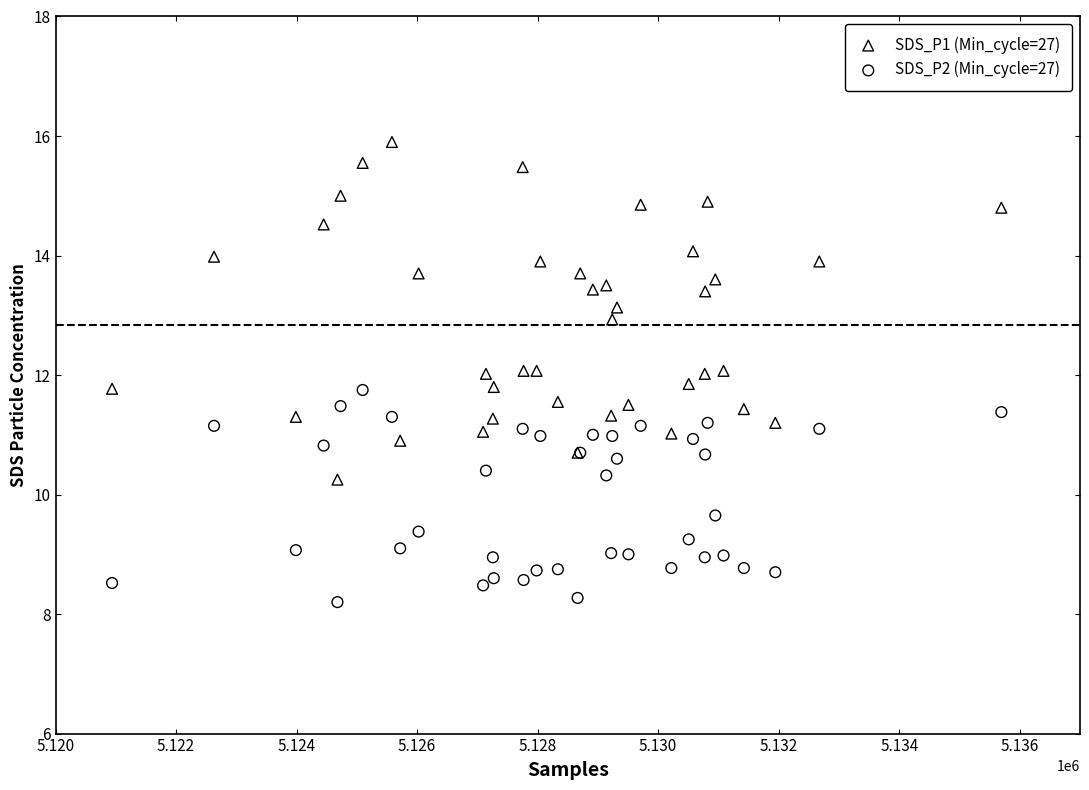

What are all the series names shown in the legend?

SDS_P1 (Min_cycle=27), SDS_P2 (Min_cycle=27)